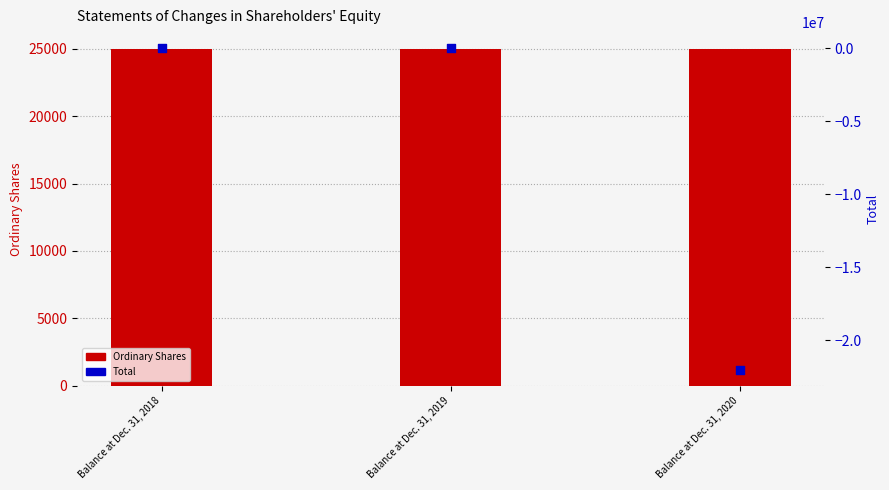

Which series has the largest Y range (max minus min)?

Total